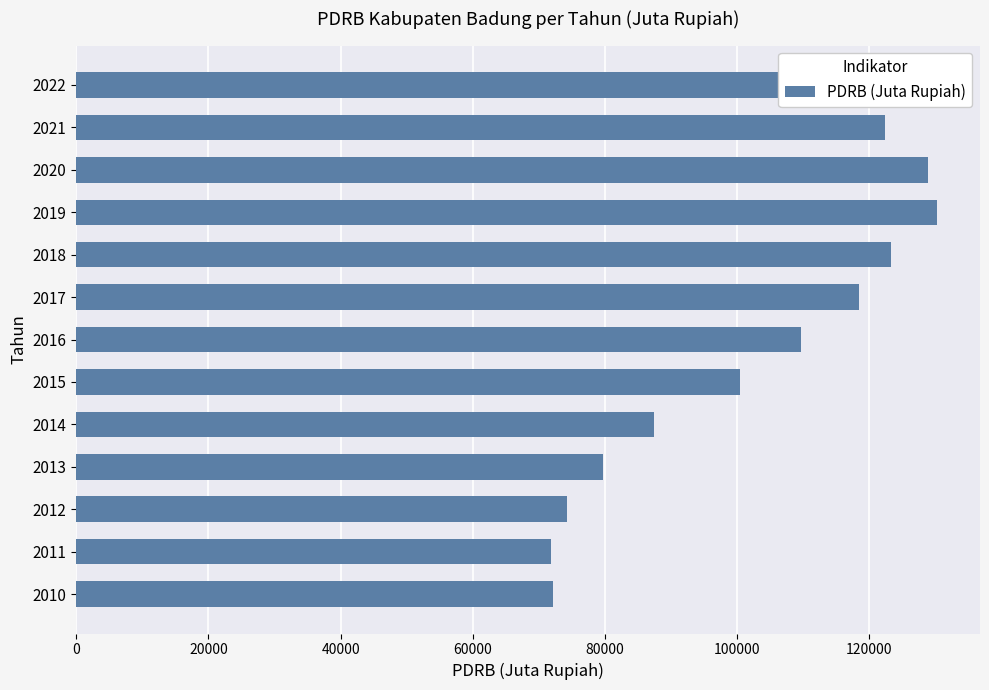

What is the difference between the maximum and minimum values?

58388.8